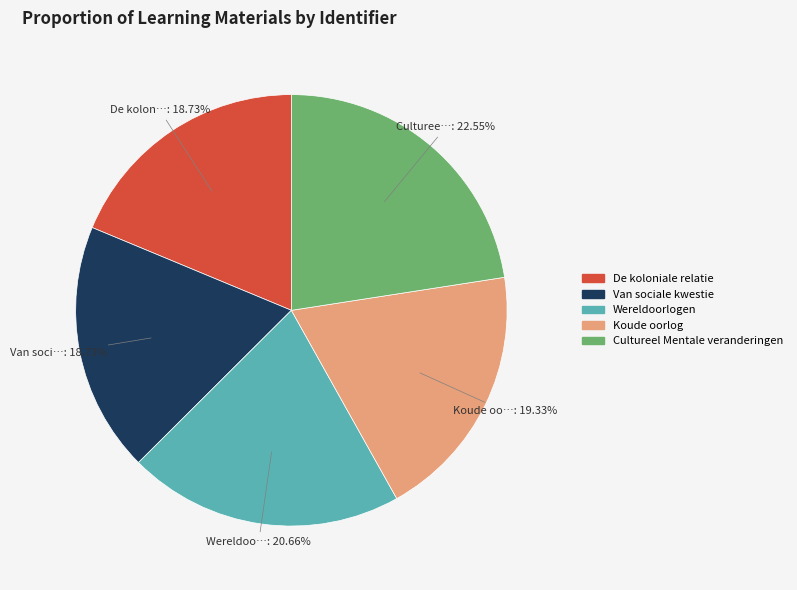

To the nearest percent, what is the average slice percentage?

20%